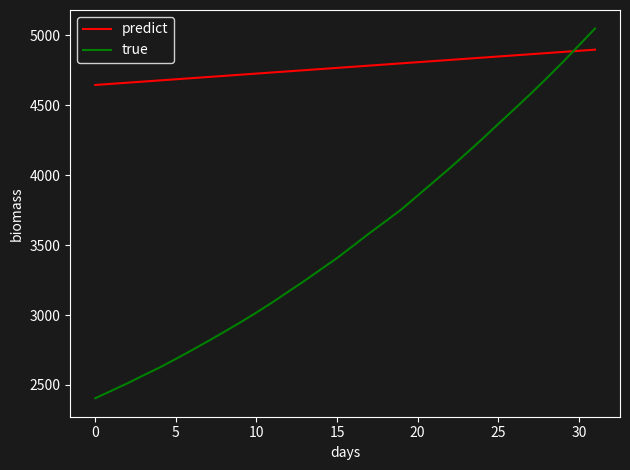

True or false: true has more than 2 interior local peaks.

False